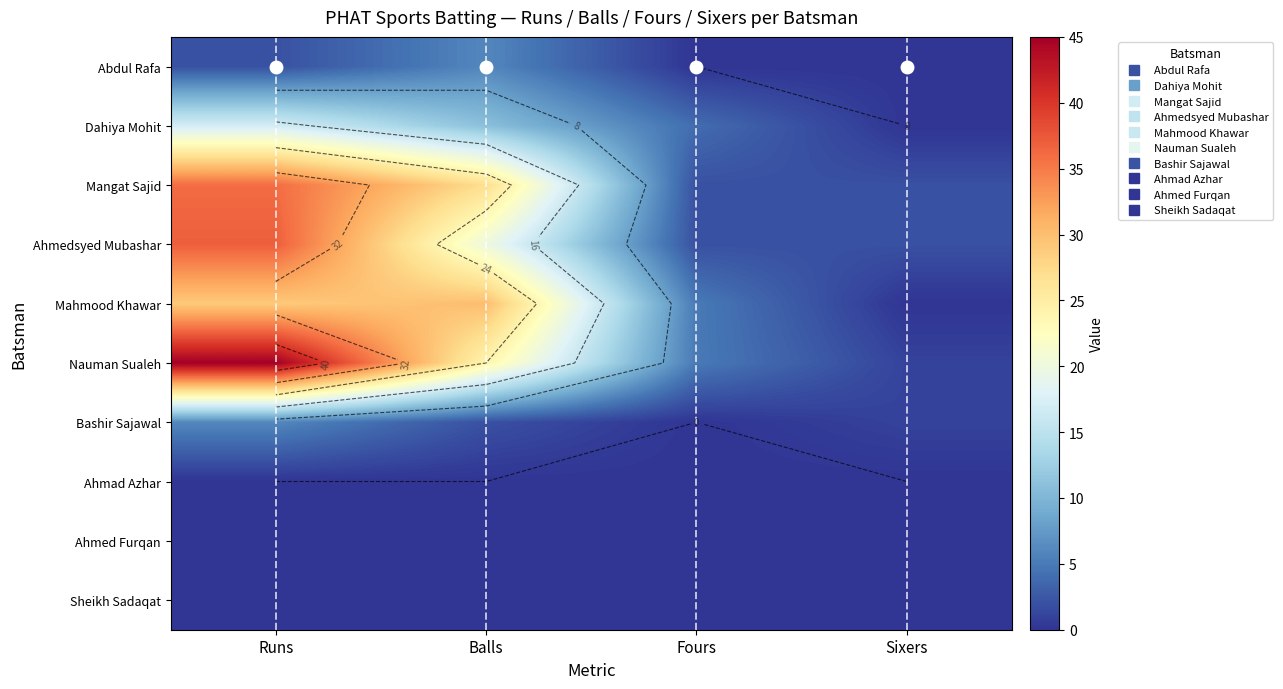

How many series are shown in this chart?

10